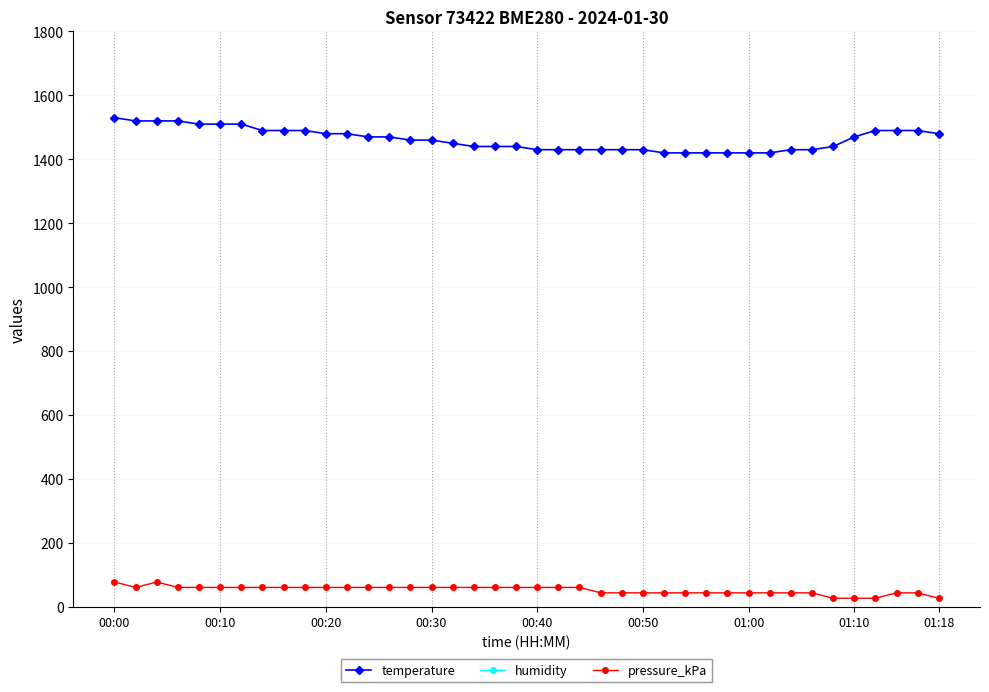

Count the humidity values in the range 2460 to 2550.

30